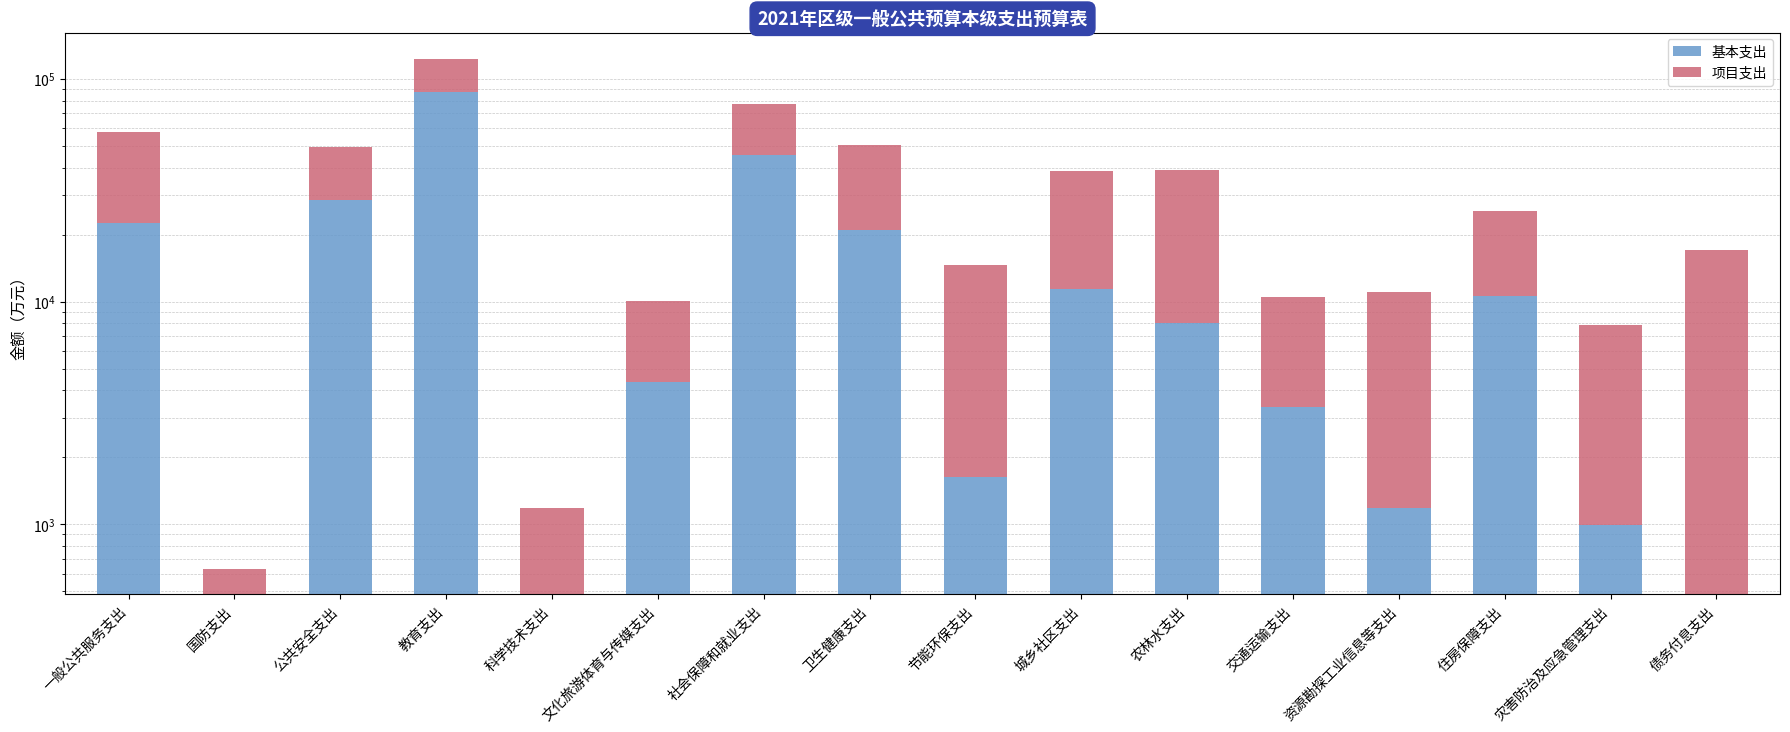

The 项目支出 series shows 18045.3 at 节能环保支出. True or false?

False